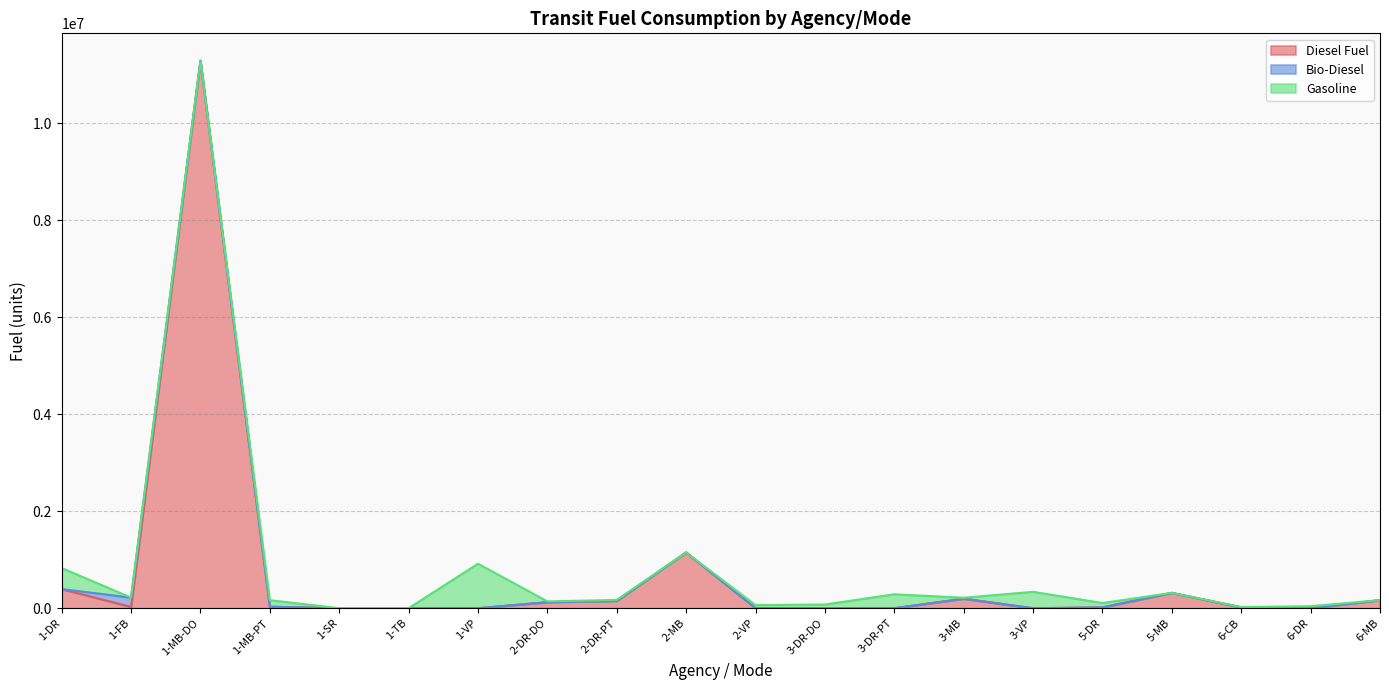

At which category does the chart reach its peak across all series?

1-MB-DO